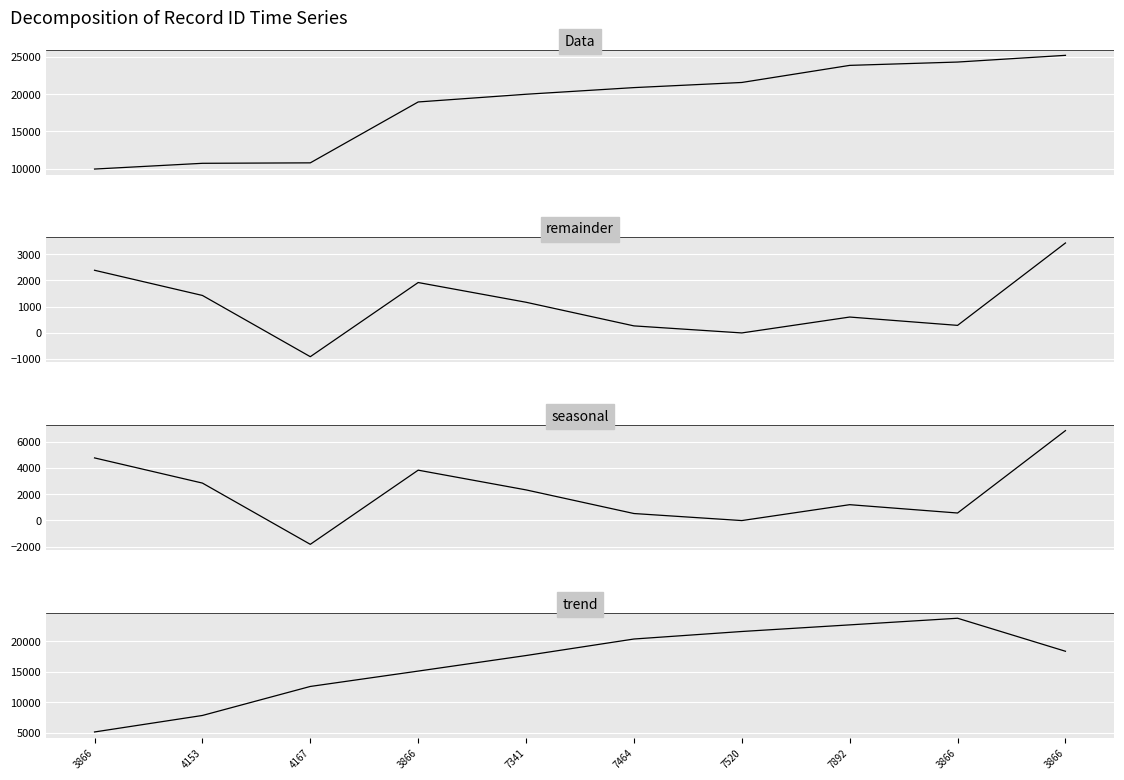

True or false: seasonal and trend cross at least once.

False